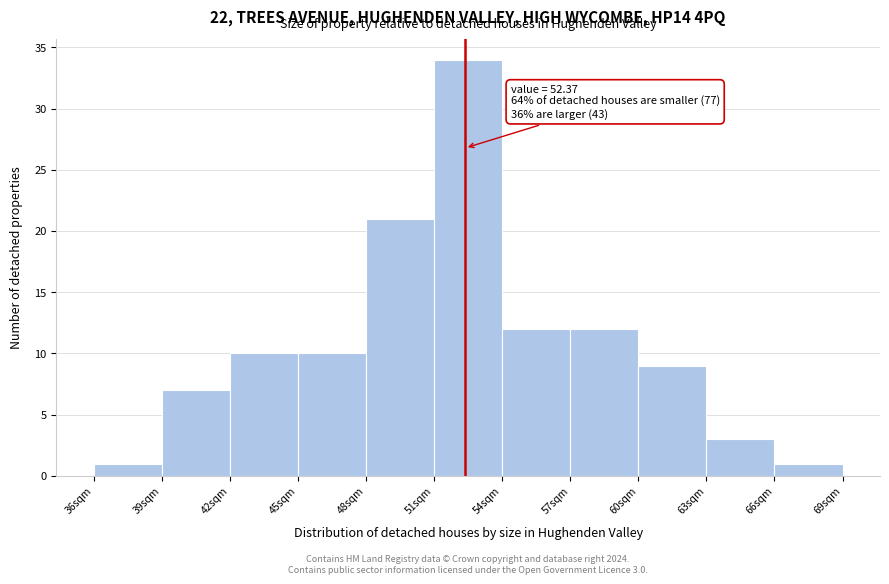

Over which range of the x-axis is the bar tallest?

51 to 54